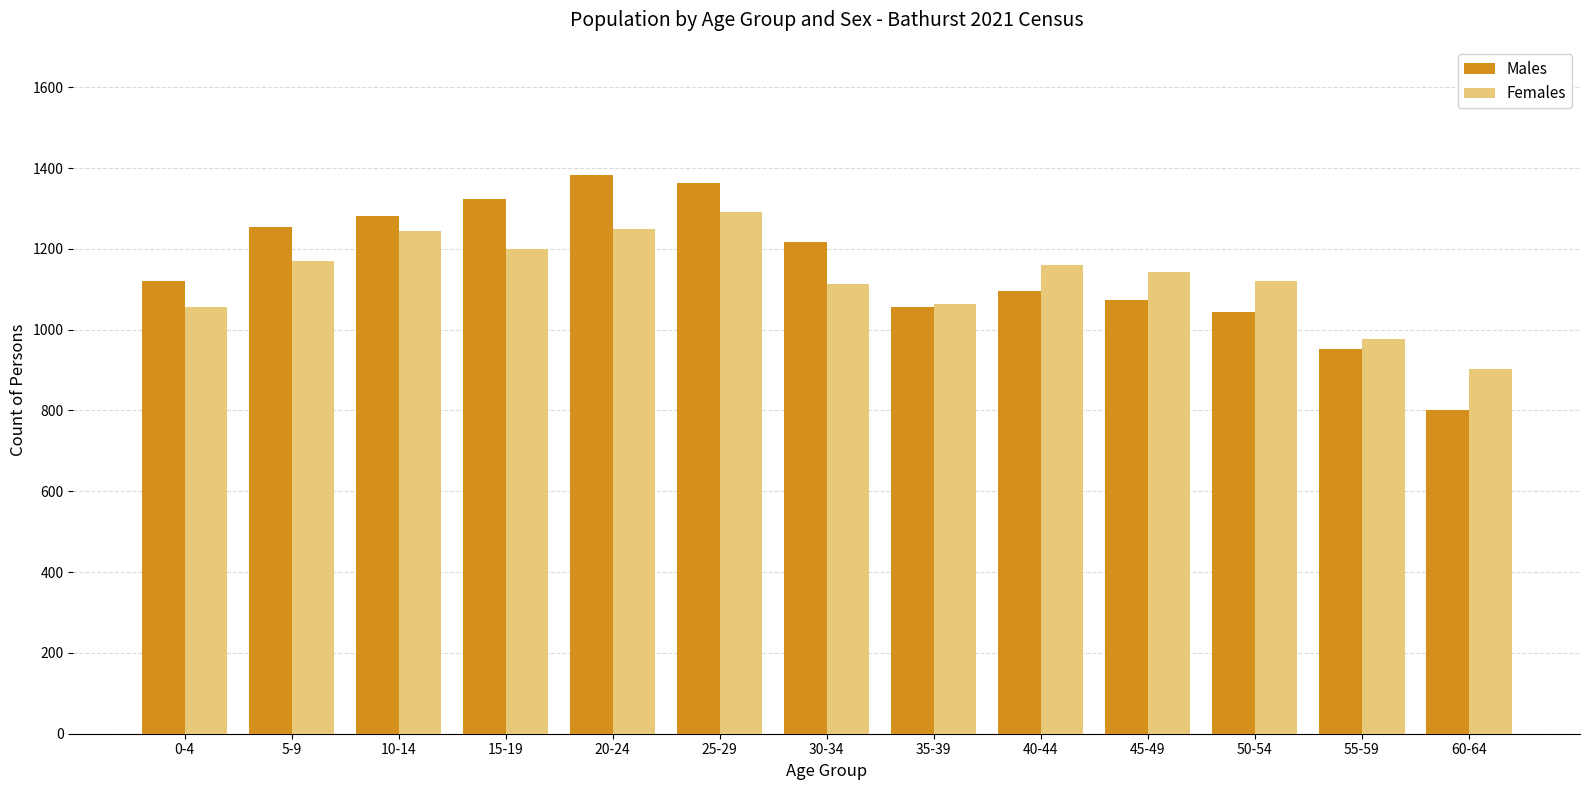

Which category has the highest value across all series?

20-24